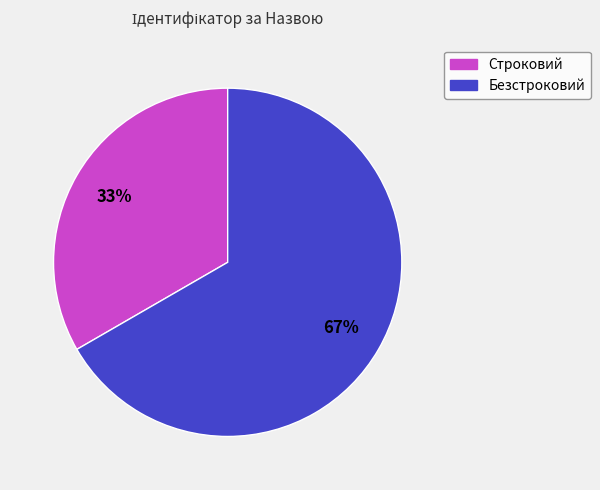

To the nearest percent, what percentage of the pie is Безстроковий?

67%